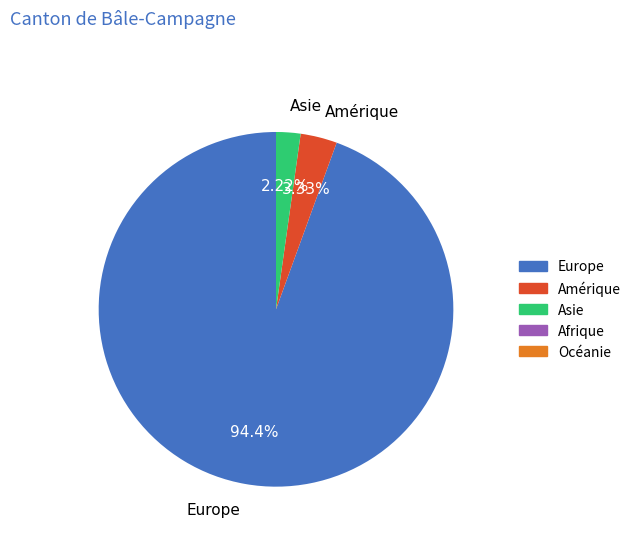

To the nearest percent, what is the difference between the largest and smallest slice percentages?

92%